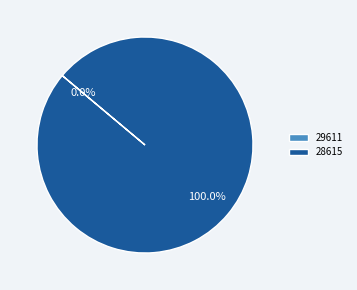

Which category accounts for the majority?

28615